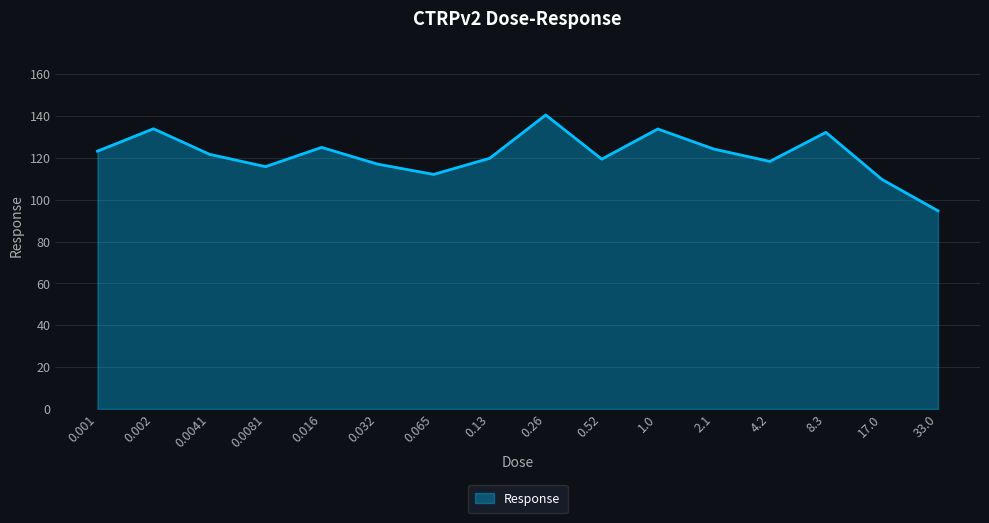

What is the ratio of the value at 0.016 to the value at 0.065?

1.1